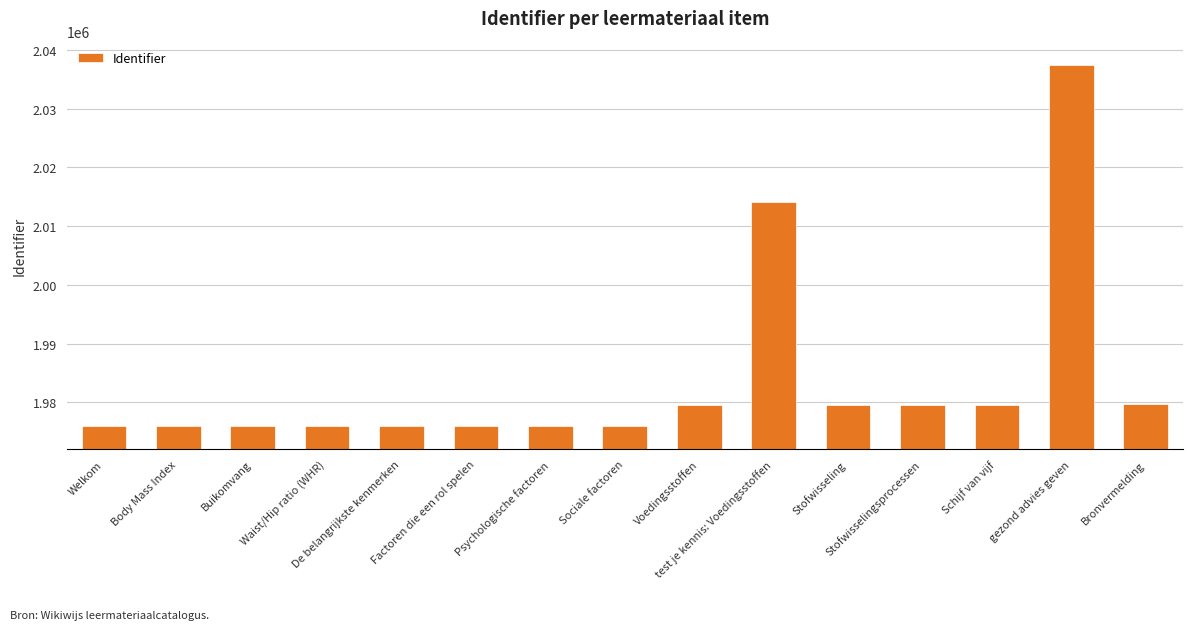

What is the sum of all values?

29757736